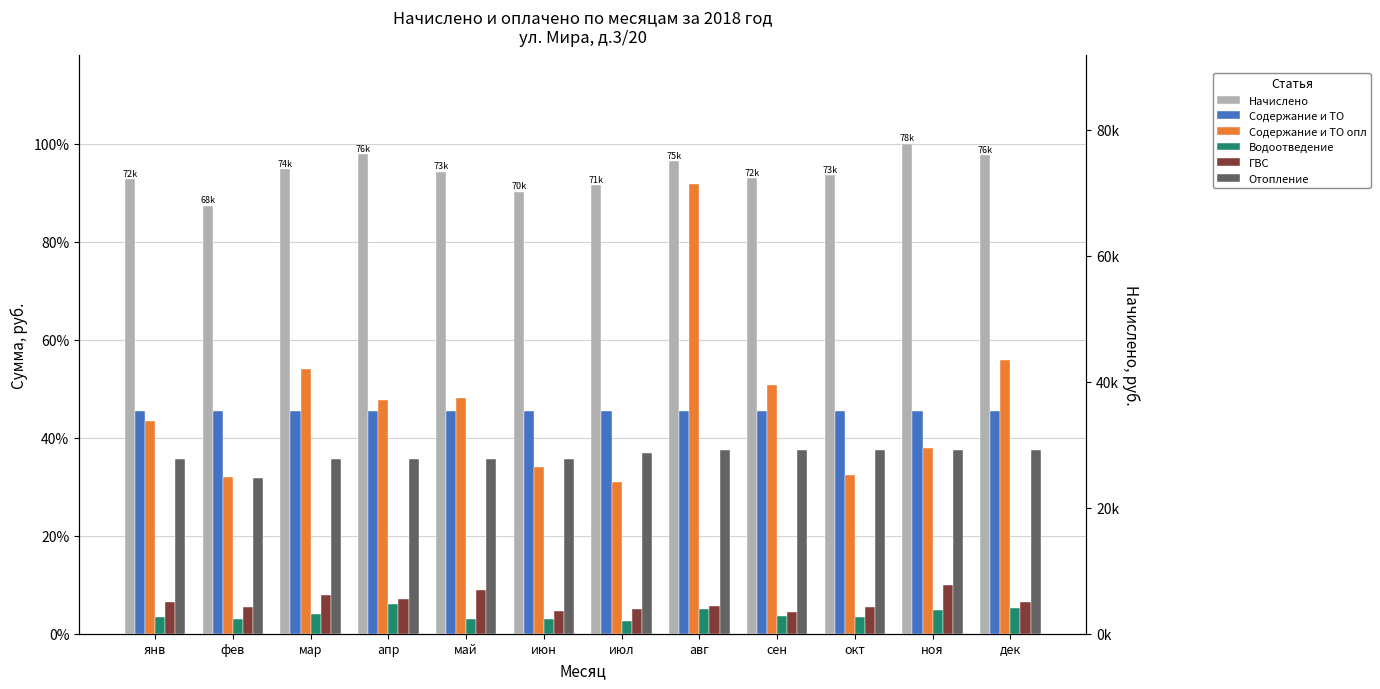

What is the maximum value shown in the chart?

100.0